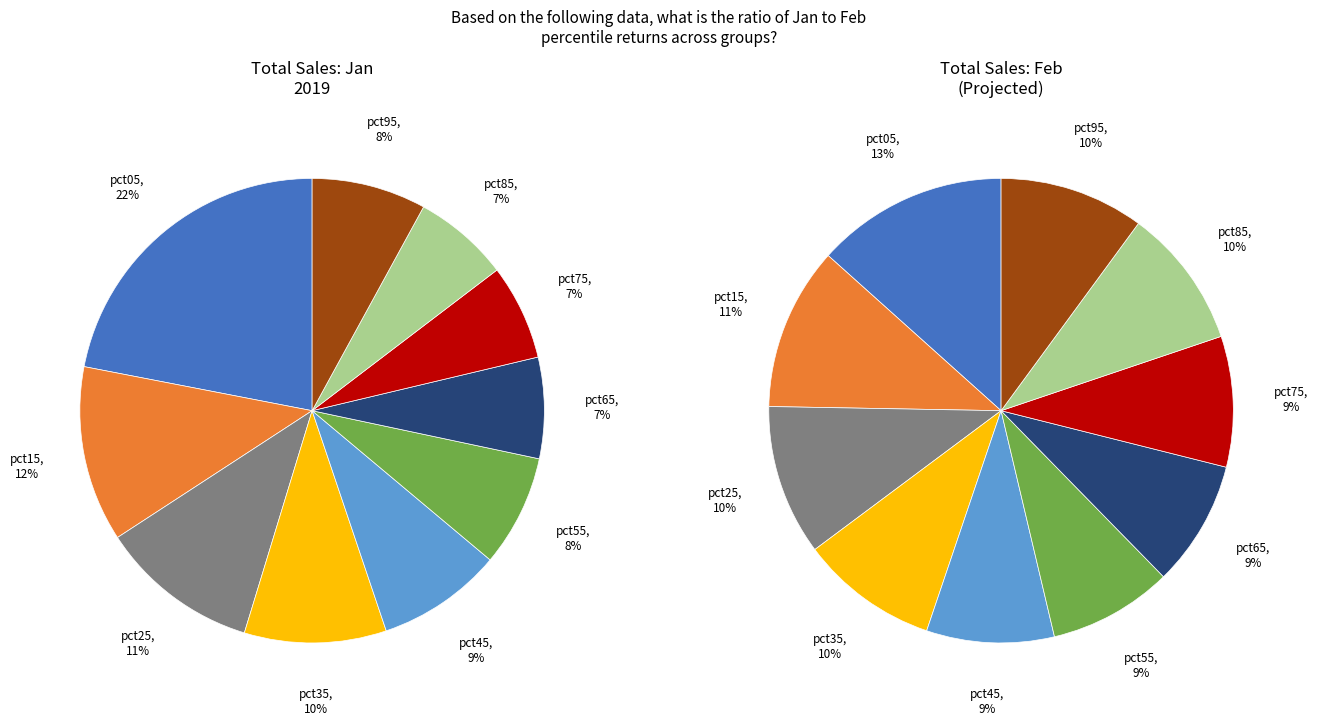

Is there any slice that represents more than half of the pie?

No